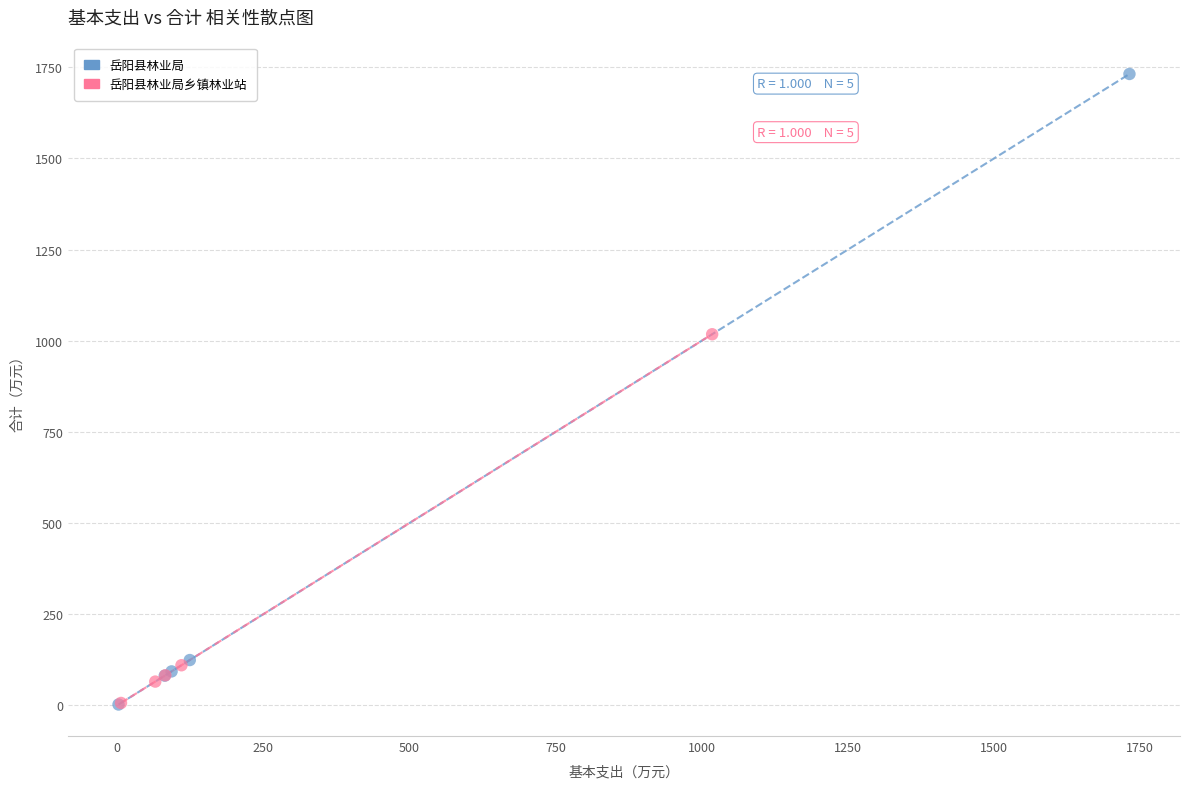

What are all the series names shown in the legend?

岳阳县林业局, 岳阳县林业局乡镇林业站